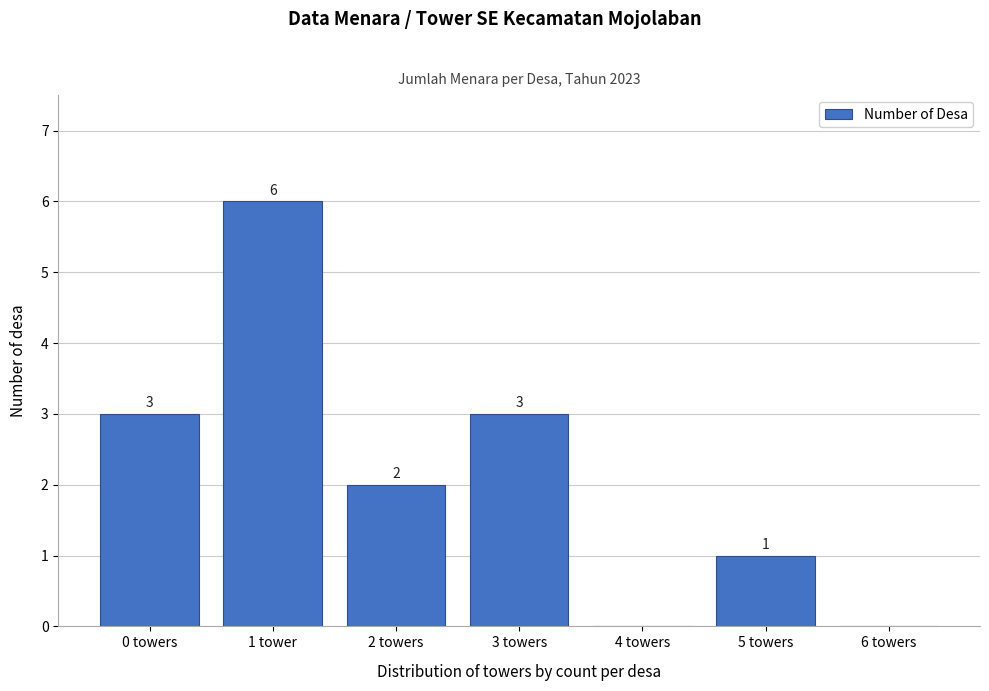

Reading right to left, what are all the values shown in this chart?

6 towers=0	5 towers=1	4 towers=0	3 towers=3	2 towers=2	1 tower=6	0 towers=3